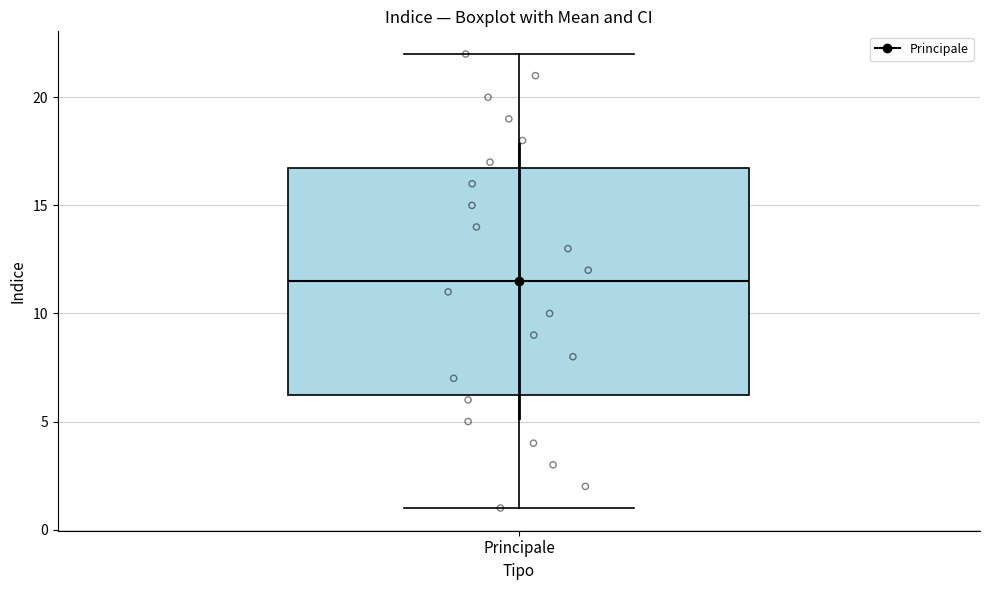

Read this box plot against the y-axis: the position of the median line, the range covered by the box, and the ends of both whiskers. The values are not printed on the chart, so give them approximately, as read against the axis.

median 11.5, box 6.5 to 17.0, whiskers 1.0 to 22.0